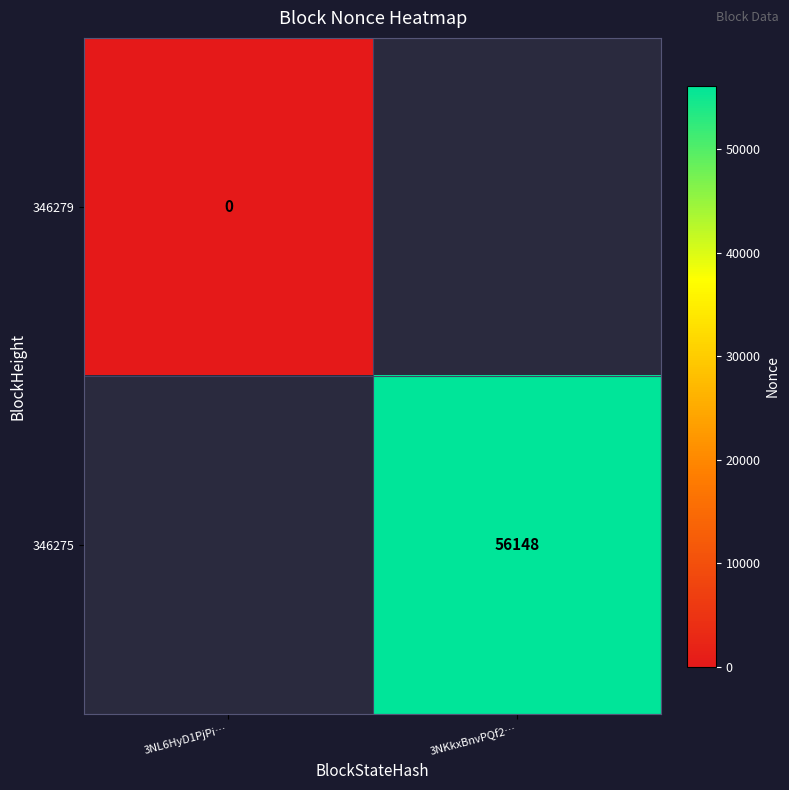

Is it true that 346275 equals 56148 at 3NKkxBnvPQf2…?

True